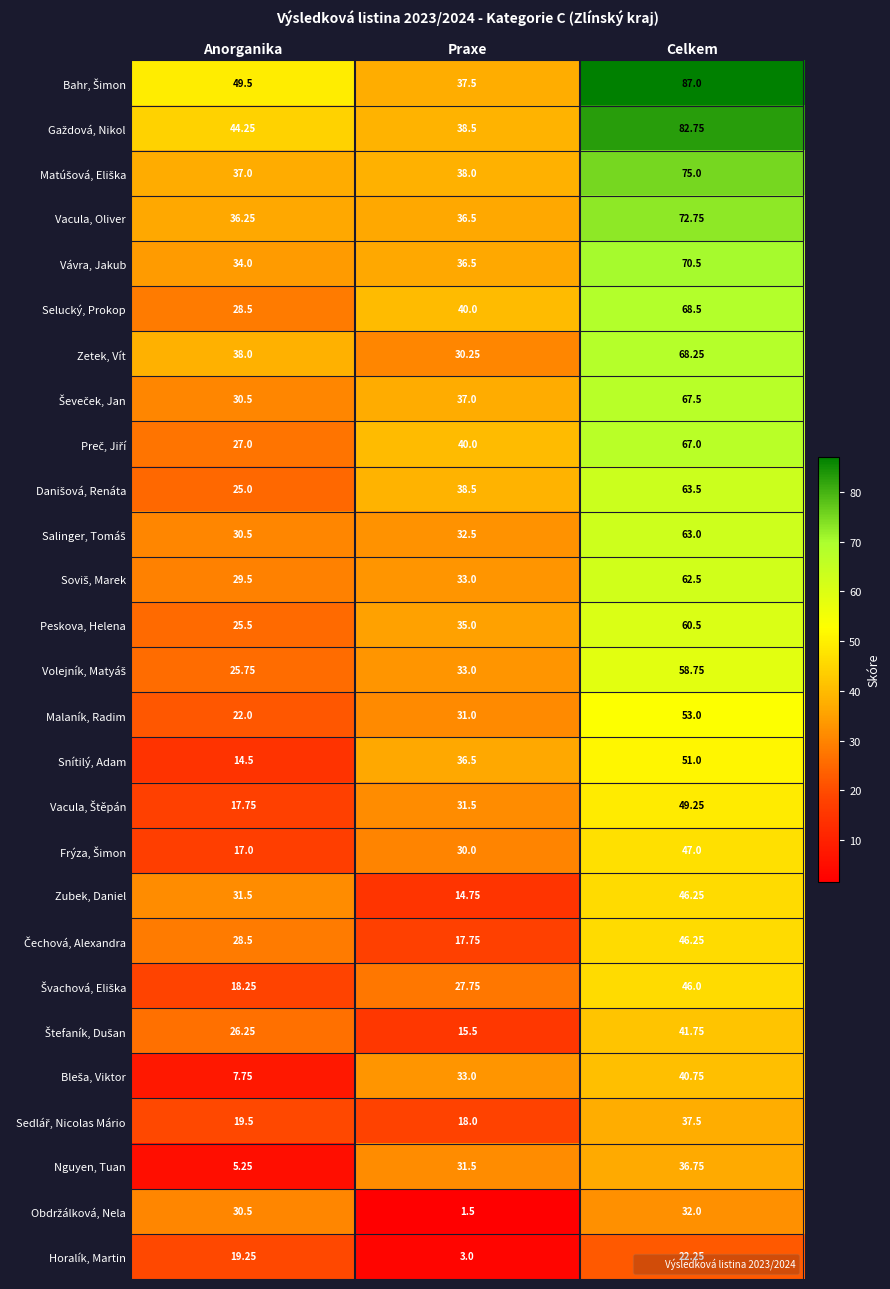

At which category is the sum across all series the highest?

Celkem